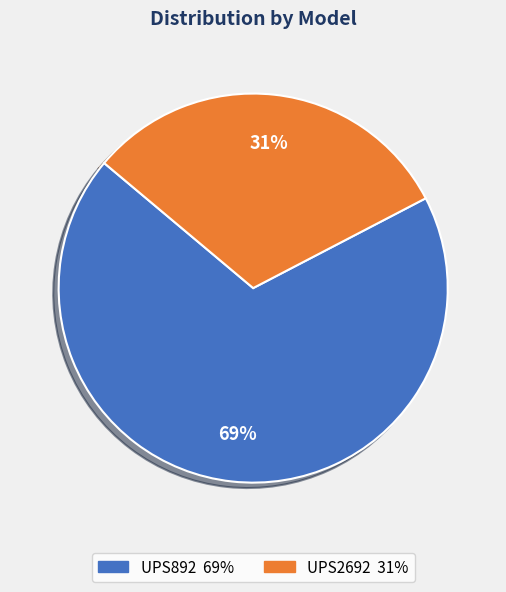

Between UPS2692 and UPS892, which is larger?

UPS892